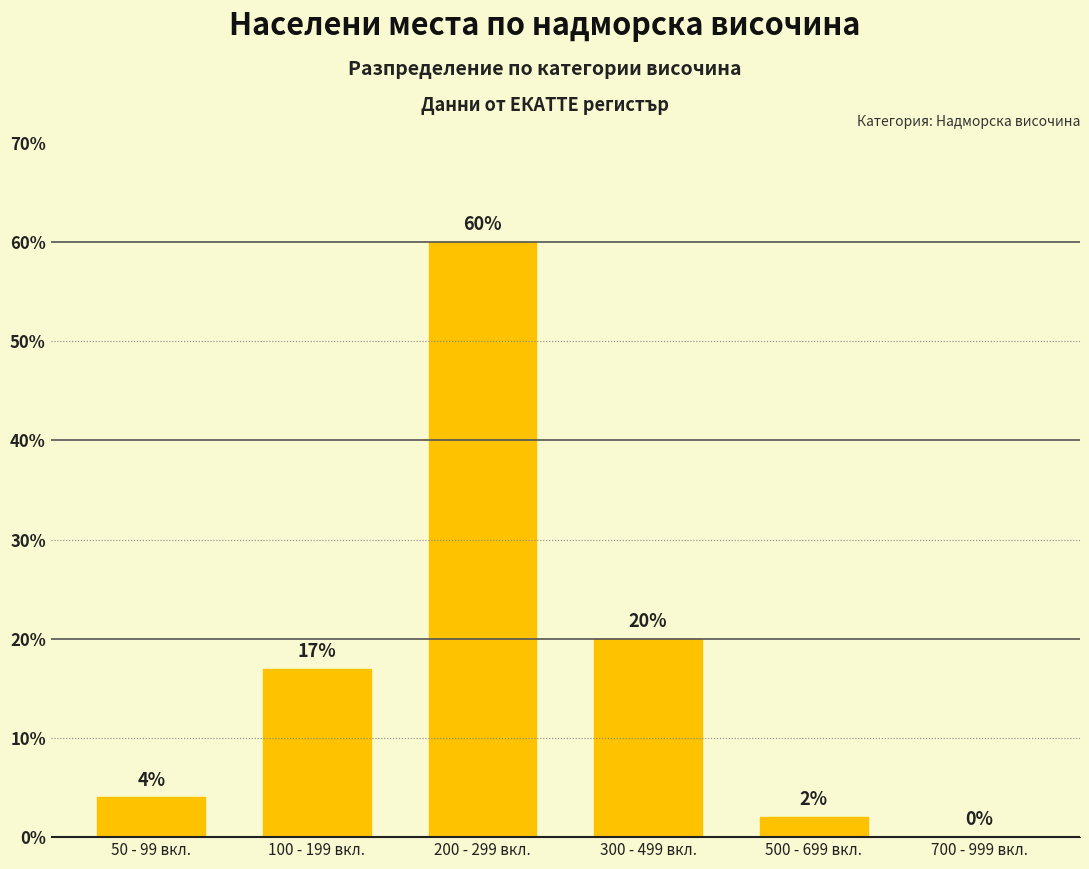

Which has a higher value, 300 - 499 вкл. or 100 - 199 вкл.?

300 - 499 вкл.